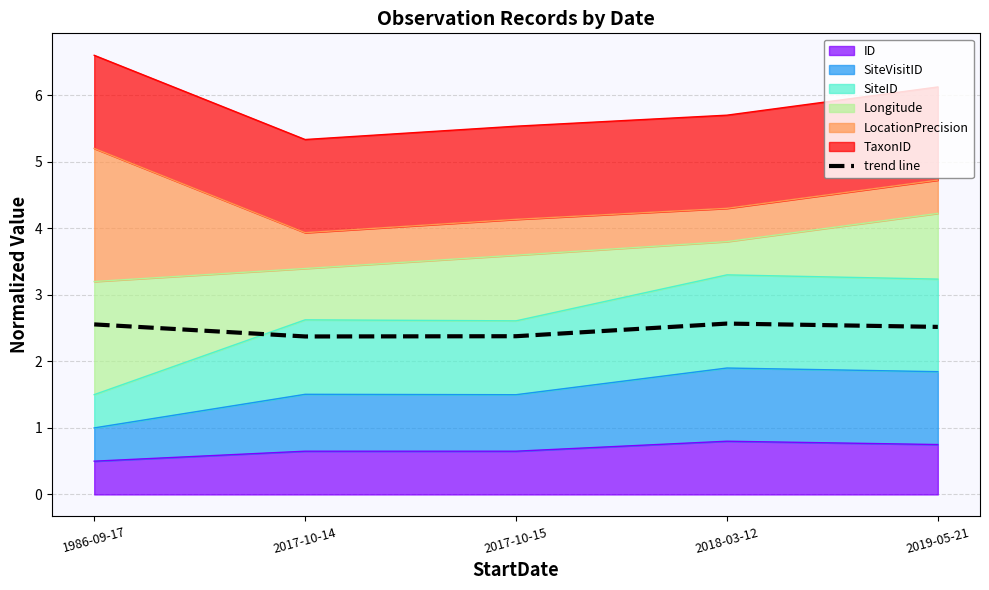

Reading left to right, extract all data points from this chart.

1986-09-17=2.6	2017-10-14=2.4	2017-10-15=2.4	2018-03-12=2.6	2019-05-21=2.5